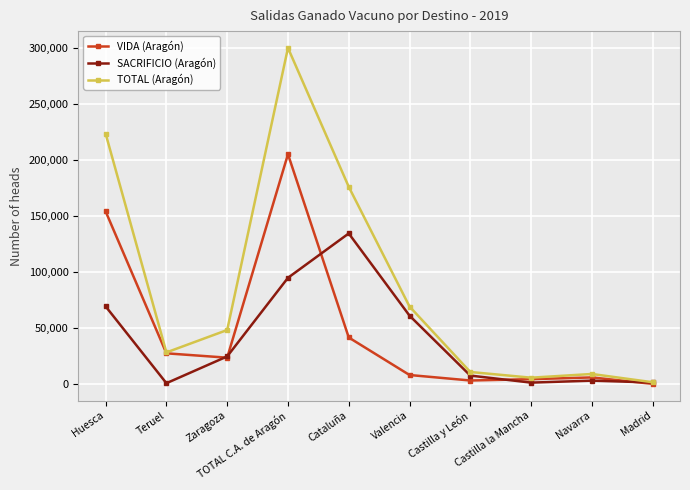

Between Huesca and Castilla la Mancha, which series saw the biggest shift?

TOTAL (Aragón)